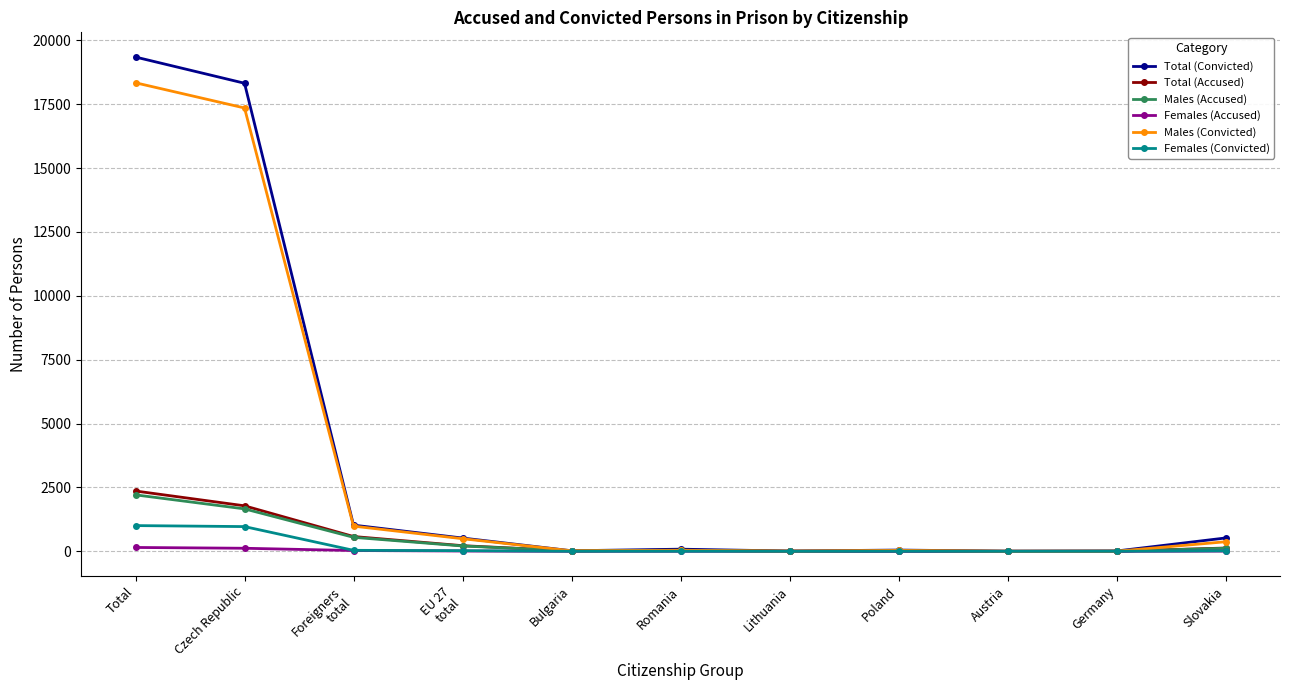

Is this an area chart (filled region under the line)?

No